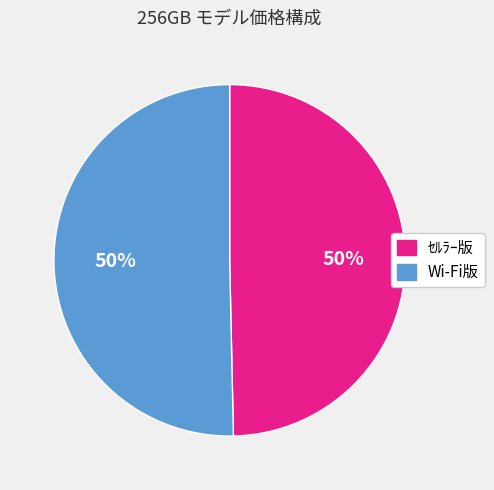

How many slices are in this pie chart?

2